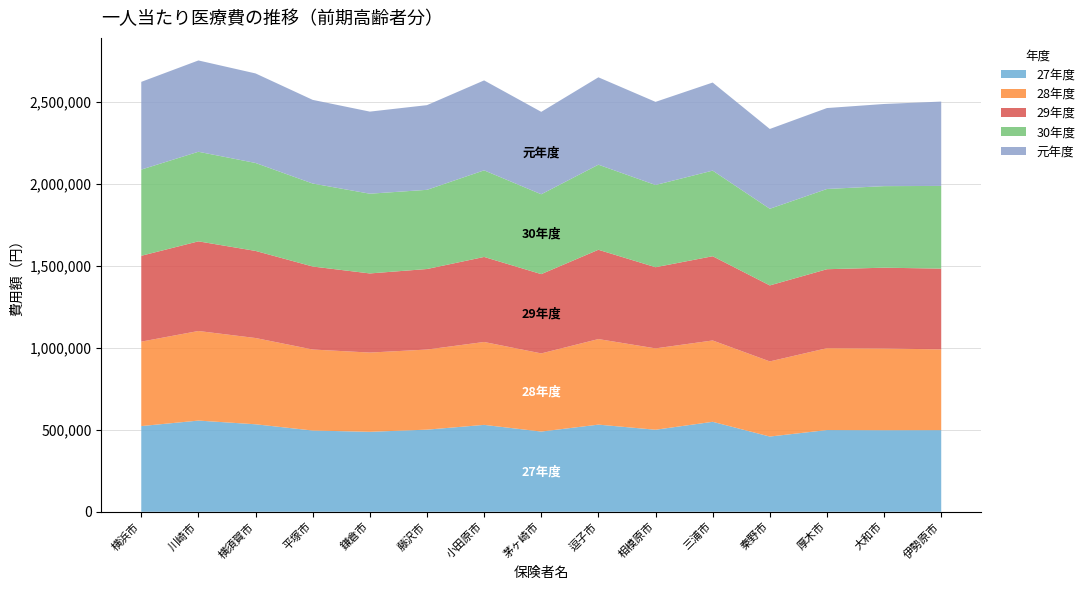

Reading right to left, transcribe all the data shown in this chart.

27年度: 498068	497583	498517	458958	548901	500535	531719	489442	530161	501032	487842	495720	533819	556386	522870
28年度: 492675	498478	499557	458445	496246	496330	521917	476720	505808	488711	483478	494199	526250	546557	515127
29年度: 492711	493050	481768	463588	513890	495162	544881	483715	518706	491289	482769	506448	531374	546933	523793
30年度: 504496	497607	489506	467608	522359	501648	519052	487215	528402	483189	486445	506238	536577	546567	525933
元年度: 514640	501214	493759	486892	537333	507191	533088	502863	548678	516616	500833	510392	546279	557041	535153